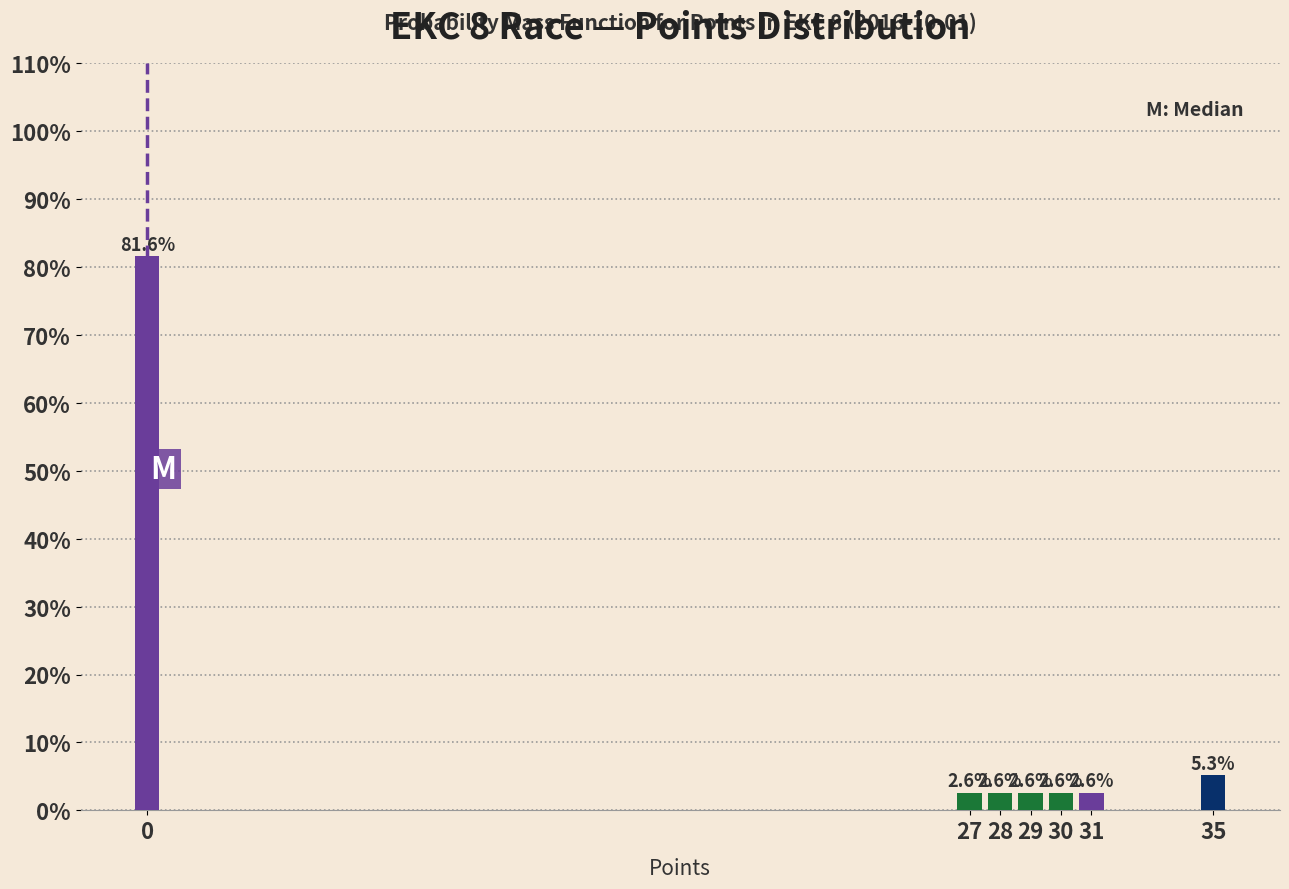

Reading right to left, list all the values displayed in this chart.

35=5.3	31=2.6	30=2.6	29=2.6	28=2.6	27=2.6	0=81.6